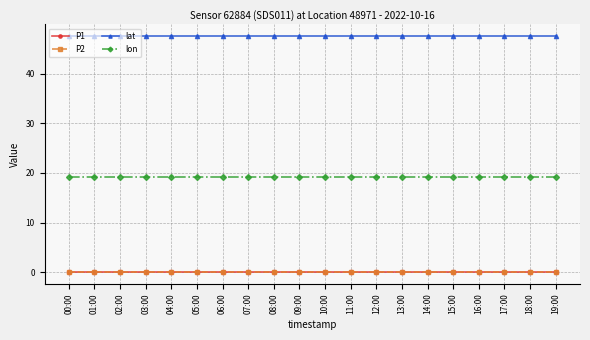

True or false: lat and lon cross at least once.

False